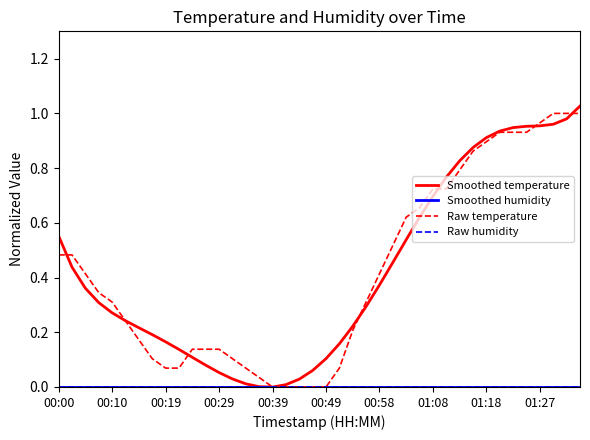

Does the chart have visible grid lines?

No